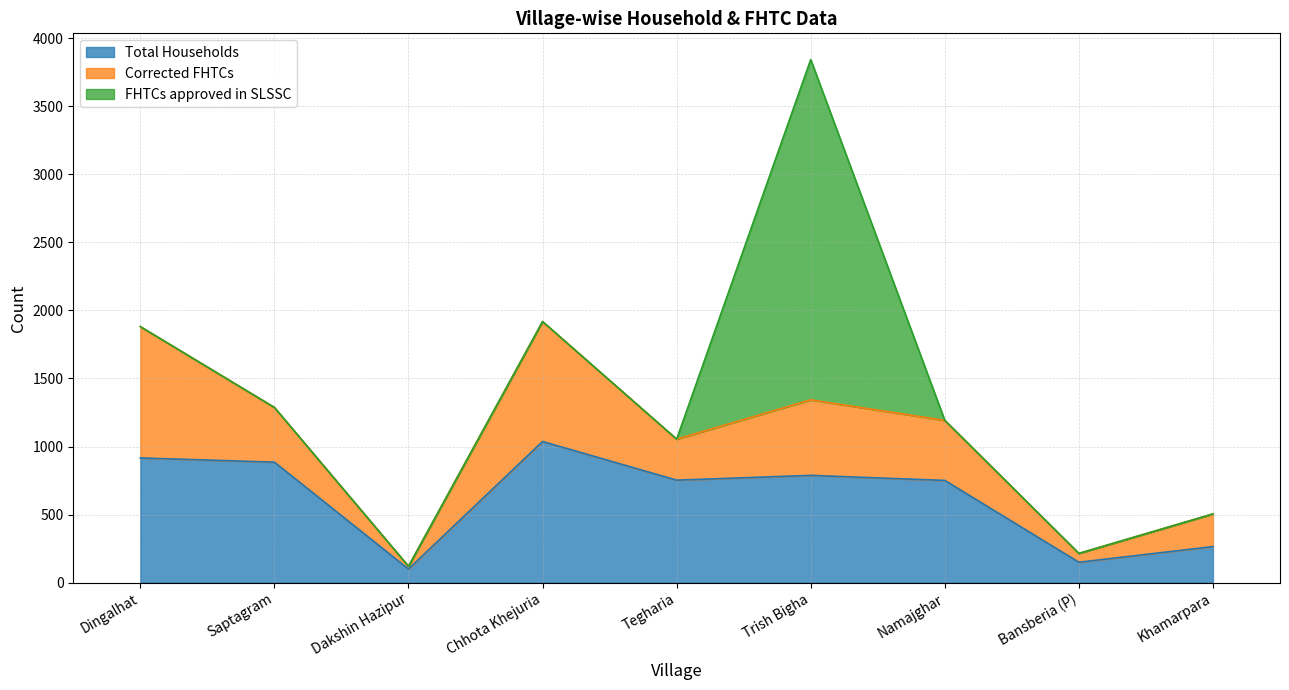

List the labels in order of Corrected FHTCs value, largest first.

Dingalhat, Chhota Khejuria, Trish Bigha, Namajghar, Saptagram, Tegharia, Khamarpara, Bansberia (P), Dakshin Hazipur